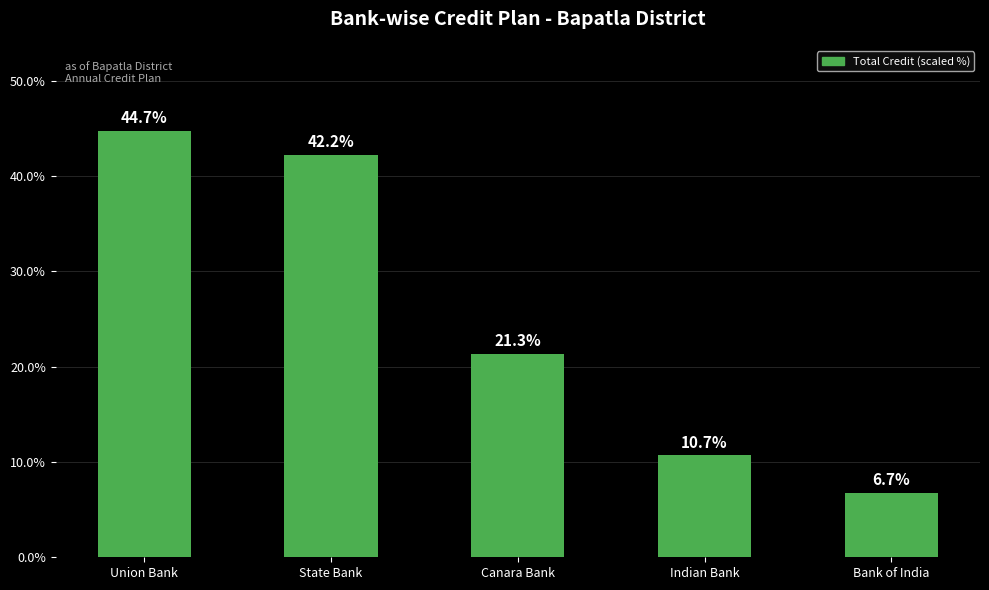

Rank the categories by value from lowest to highest.

Bank of India, Indian Bank, Canara Bank, State Bank, Union Bank